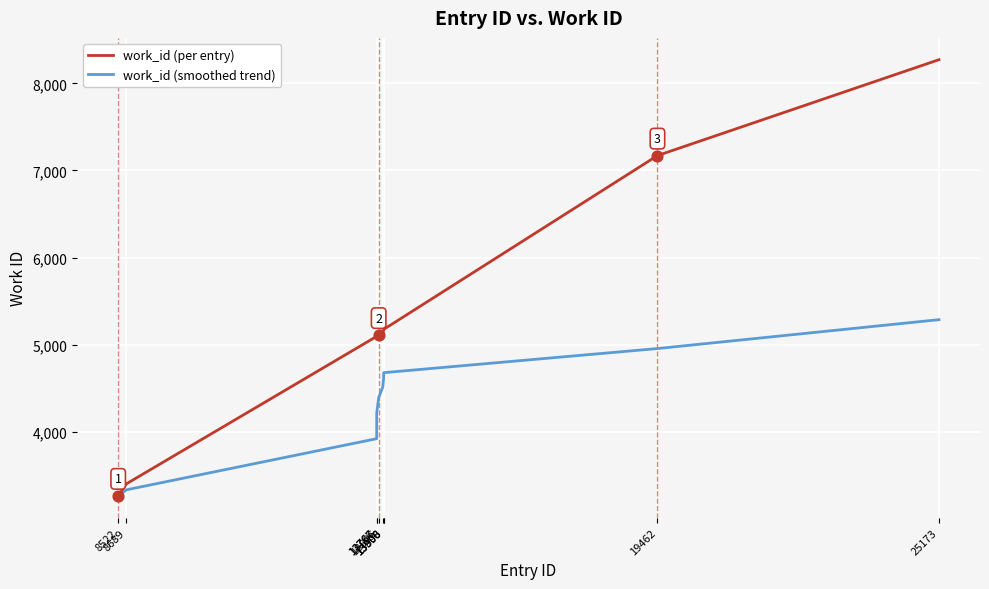

What is the total value across all series at 13767?

9309.0